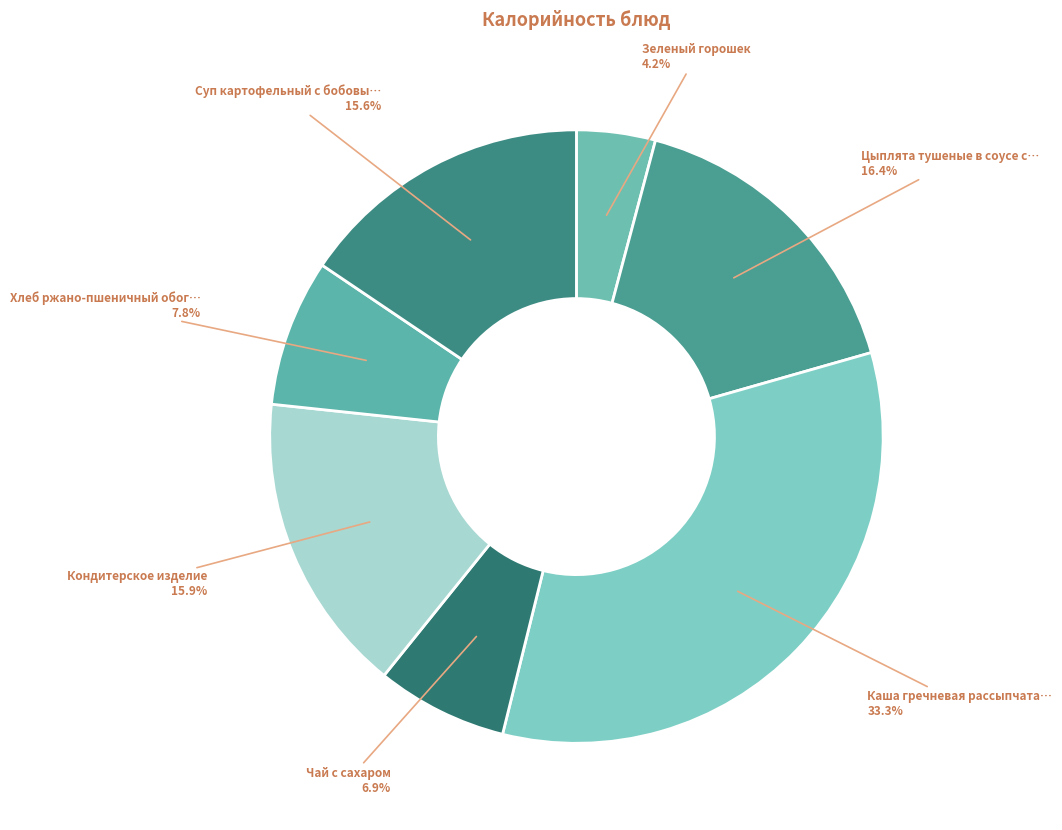

Count the number of slices in the pie.

7